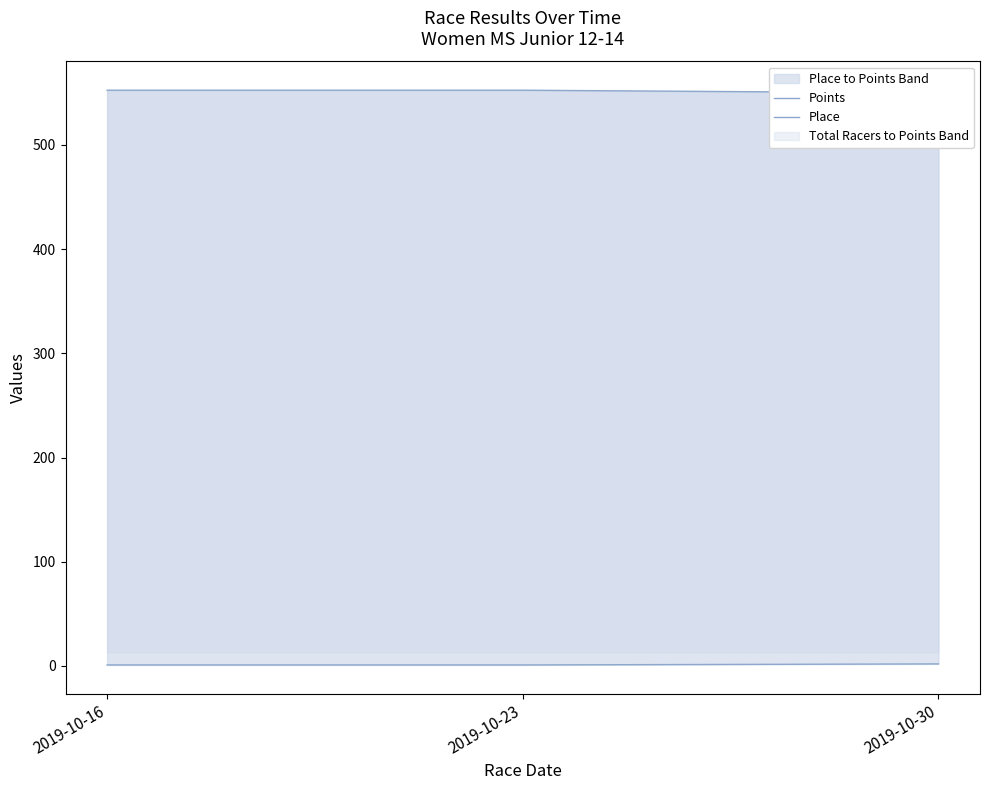

Which series has the largest total across all categories?

Points